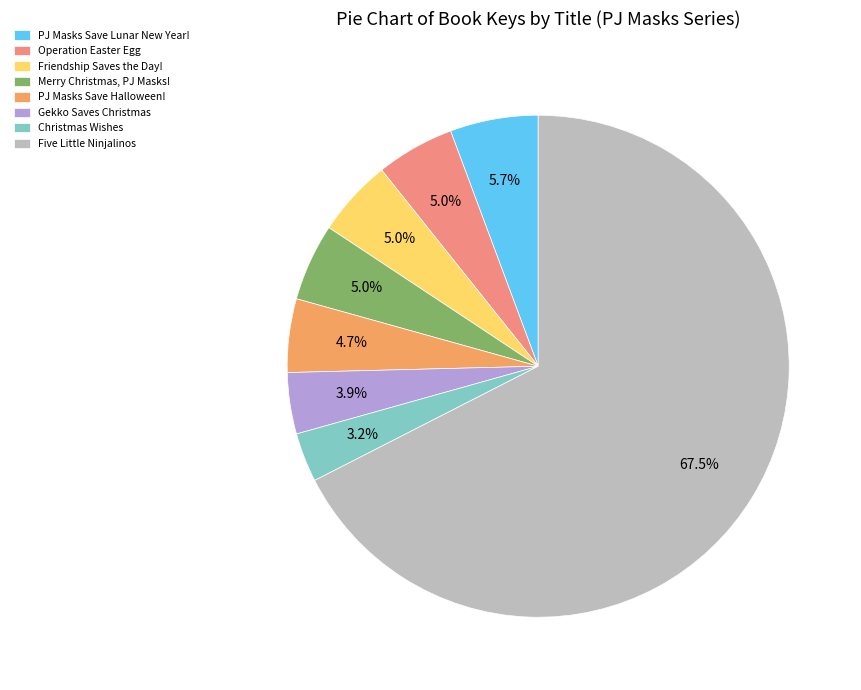

What percentage is NOT represented by Friendship Saves the Day!?

95.0%